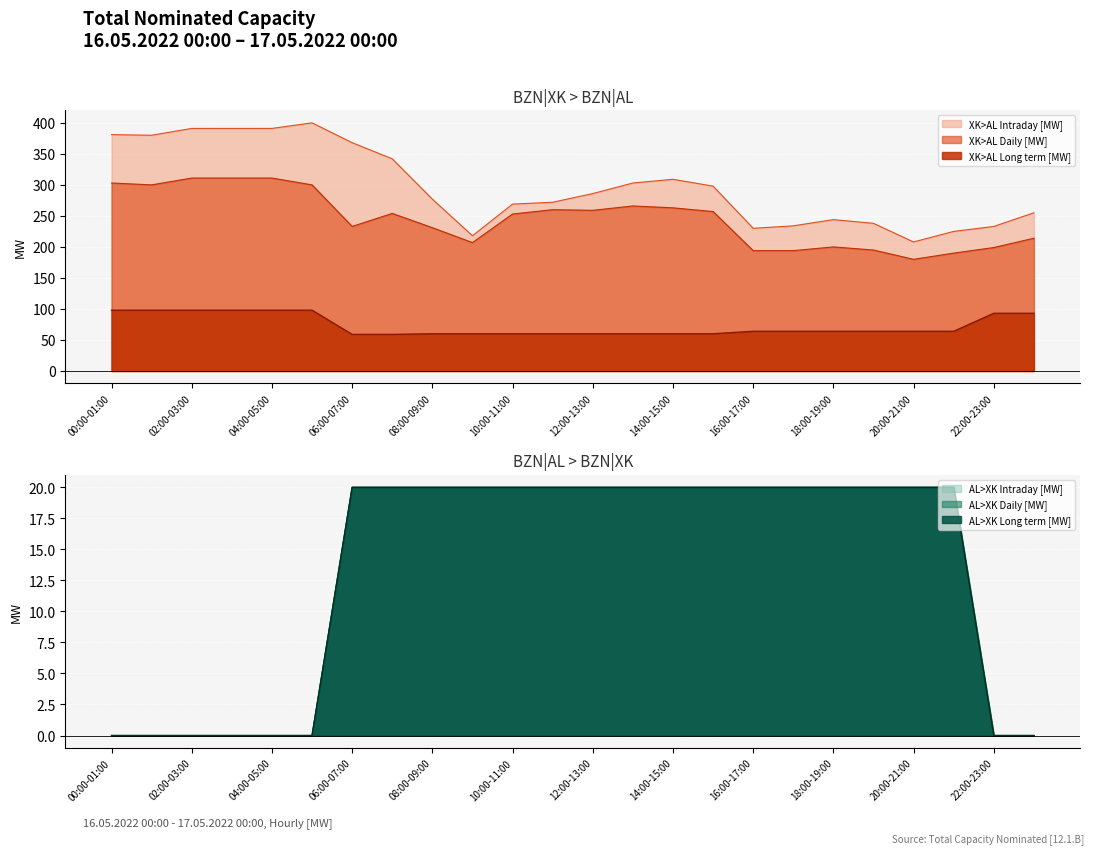

Rank the series by their maximum value, from lowest to highest.

AL>XK Long term [MW], AL>XK Daily [MW], AL>XK Intraday [MW], XK>AL Long term [MW], XK>AL Daily [MW], XK>AL Intraday [MW]